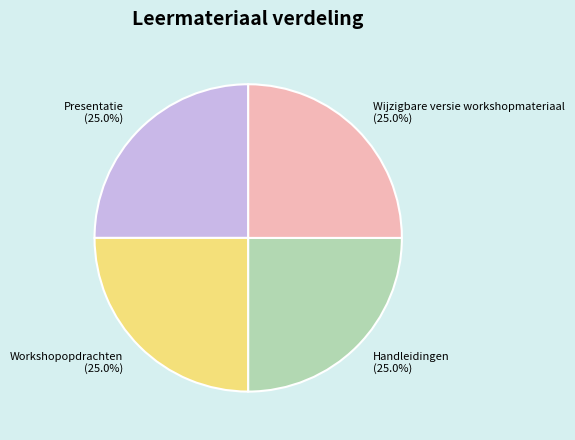

What is the ratio of the value at Wijzigbare versie workshopmateriaal to the value at Handleidingen?

1.0